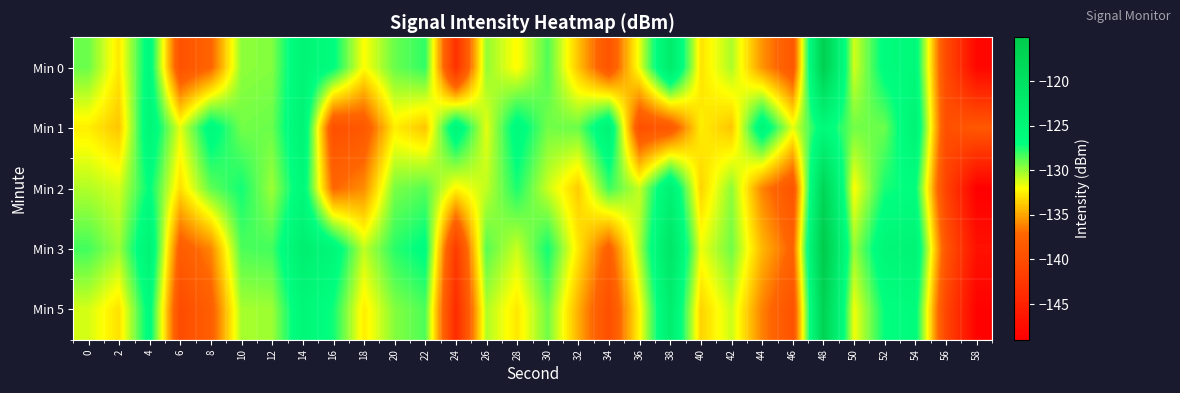

Reading left to right, list all the values displayed in this chart.

Min 0: 0=-129.1	2=-132.8	4=-125.9	6=-139.4	8=-137.4	10=-129.8	12=-129.6	14=-124.8	16=-126.7	18=-132.1	20=-129.0	22=-127.9	24=-143.3	26=-129.9	28=-132.2	30=-128.6	32=-134.0	34=-139.2	36=-131.6	38=-122.6	40=-133.0	42=-130.4	44=-135.6	46=-138.8	48=-116.3	50=-131.2	52=-126.4	54=-125.7	56=-140.1	58=-148.1
Min 1: 0=-132.6	2=-134.0	4=-125.1	6=-131.5	8=-125.9	10=-129.2	12=-129.1	14=-124.5	16=-139.7	18=-138.7	20=-132.6	22=-134.0	24=-125.1	26=-131.5	28=-125.9	30=-129.2	32=-129.1	34=-124.5	36=-139.7	38=-138.7	40=-132.6	42=-134.0	44=-125.1	46=-131.5	48=-125.9	50=-129.2	52=-129.1	54=-124.5	56=-139.7	58=-138.7
Min 2: 0=-130.5	2=-131.2	4=-126.8	6=-133.1	8=-128.9	10=-127.3	12=-130.1	14=-125.6	16=-137.2	18=-135.8	20=-129.4	22=-128.7	24=-132.3	26=-130.8	28=-127.5	30=-131.0	32=-133.7	34=-128.2	36=-130.9	38=-124.1	40=-133.5	42=-129.8	44=-136.1	46=-139.2	48=-117.5	50=-132.1	52=-127.4	54=-126.7	56=-141.1	58=-149.0
Min 3: 0=-128.3	2=-130.1	4=-124.5	6=-138.2	8=-136.1	10=-128.5	12=-128.3	14=-123.5	16=-125.4	18=-130.8	20=-127.8	22=-126.6	24=-142.1	26=-128.7	28=-131.0	30=-127.3	32=-132.8	34=-137.9	36=-130.3	38=-121.4	40=-131.7	42=-129.2	44=-134.4	46=-137.6	48=-115.1	50=-130.0	52=-125.2	54=-124.5	56=-138.9	58=-147.0
Min 5: 0=-131.2	2=-133.0	4=-126.2	6=-140.1	8=-138.0	10=-130.3	12=-130.1	14=-125.3	16=-127.3	18=-132.6	20=-129.6	22=-128.5	24=-143.9	26=-130.5	28=-132.8	30=-129.2	32=-134.7	34=-139.8	36=-132.2	38=-123.2	40=-133.5	42=-131.0	44=-136.2	46=-139.4	48=-116.9	50=-131.8	52=-127.0	54=-126.3	56=-140.7	58=-148.7